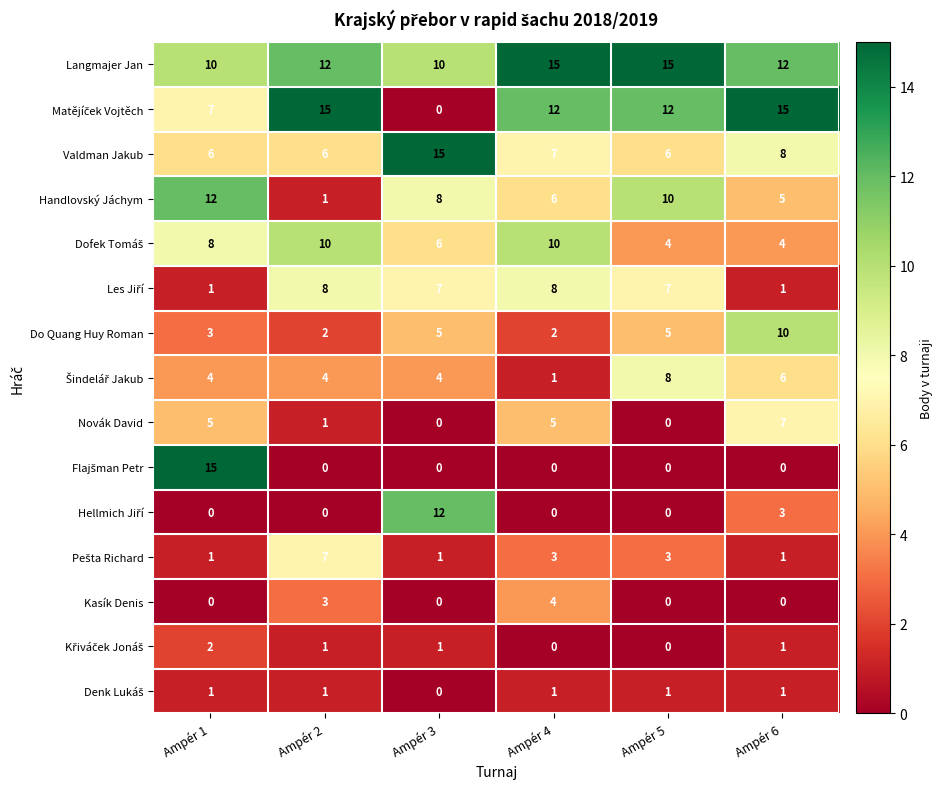

What is the spread (max minus min) of values at Ampér 3?

15